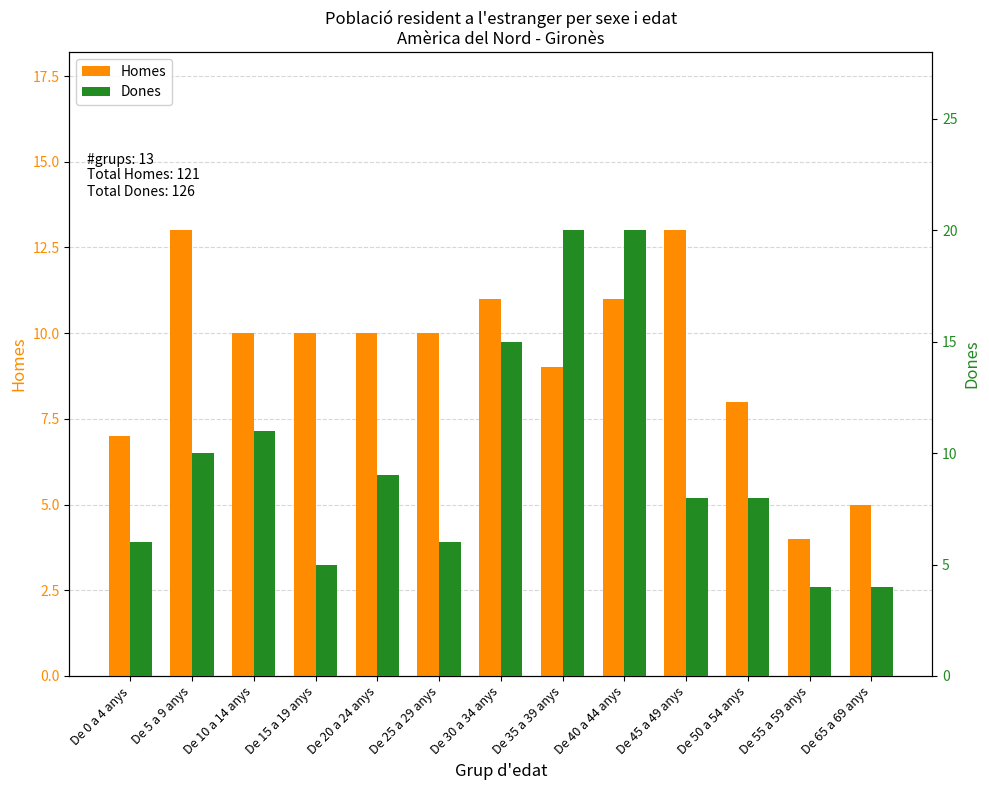

How many groups of bars are there?

13